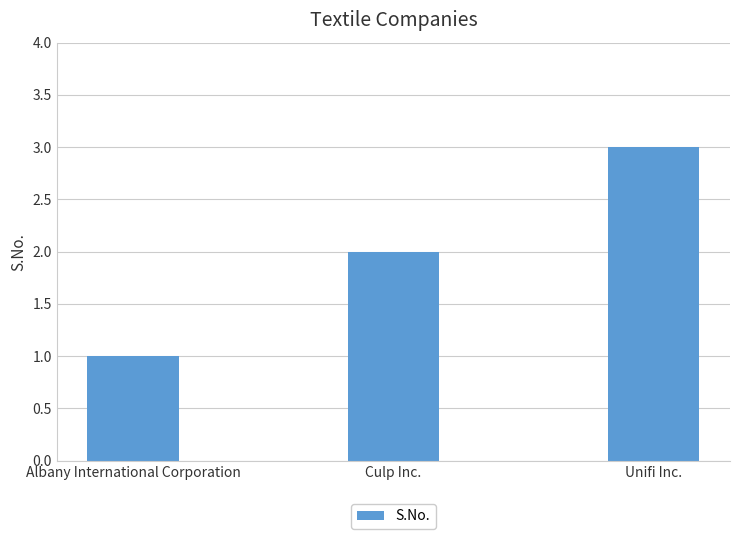

Approximately how many times larger is the value at Unifi Inc. compared to Culp Inc.?

1.5